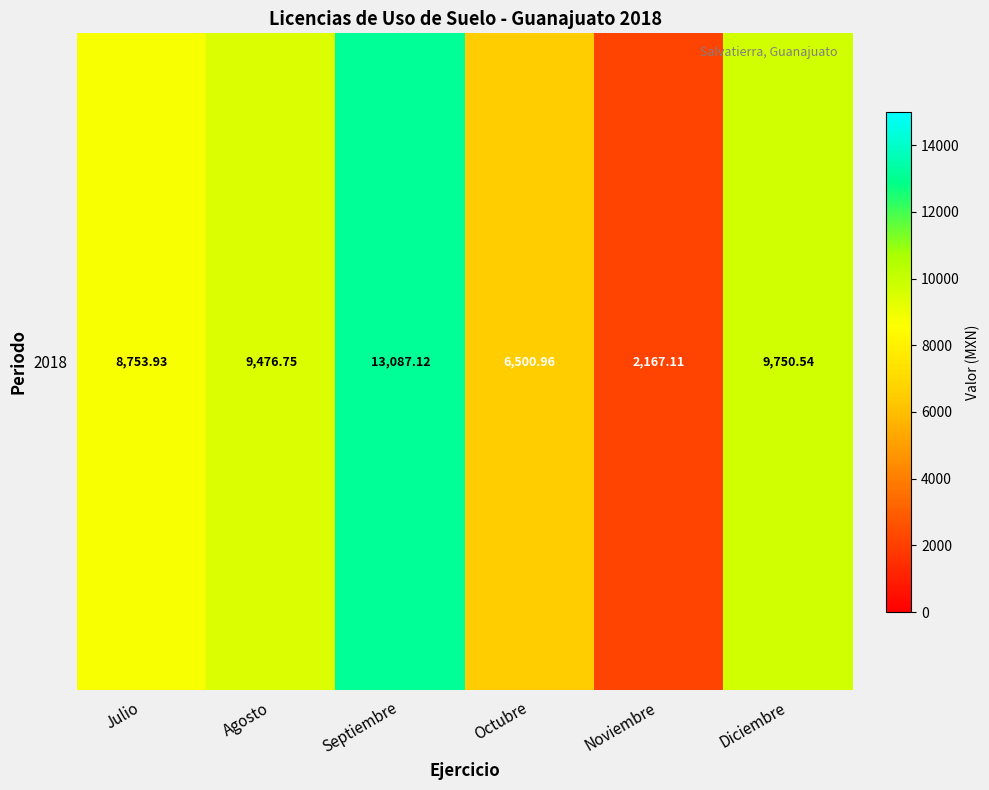

Rank the categories by value from lowest to highest.

Noviembre, Octubre, Julio, Agosto, Diciembre, Septiembre